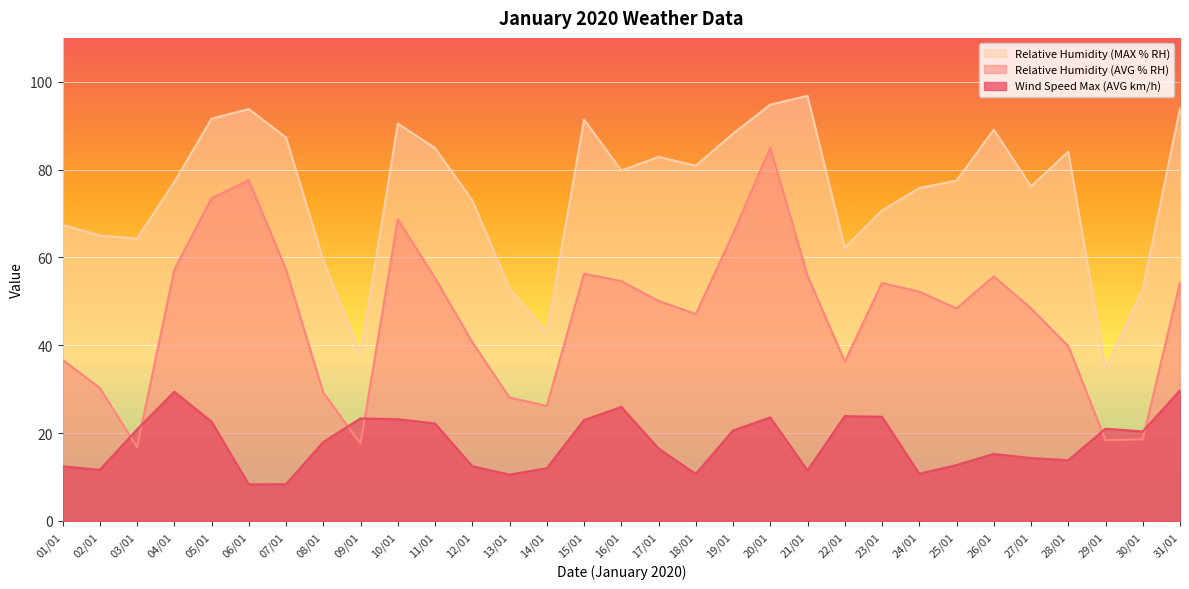

Reading right to left, list all the values displayed in this chart.

Wind Speed Max (AVG km/h): 31/01=29.8	30/01=20.4	29/01=21.0	28/01=13.8	27/01=14.3	26/01=15.3	25/01=12.7	24/01=10.8	23/01=23.7	22/01=23.9	21/01=11.5	20/01=23.6	19/01=20.6	18/01=10.7	17/01=16.5	16/01=26.0	15/01=23.0	14/01=12.0	13/01=10.6	12/01=12.5	11/01=22.2	10/01=23.2	09/01=23.4	08/01=18.0	07/01=8.4	06/01=8.3	05/01=22.6	04/01=29.4	03/01=20.8	02/01=11.7	01/01=12.4
Relative Humidity (AVG % RH): 31/01=54.4	30/01=18.6	29/01=18.4	28/01=39.8	27/01=48.4	26/01=55.7	25/01=48.4	24/01=52.2	23/01=54.2	22/01=36.3	21/01=55.8	20/01=85.0	19/01=65.4	18/01=47.1	17/01=50.1	16/01=54.6	15/01=56.3	14/01=26.2	13/01=28.1	12/01=40.7	11/01=55.3	10/01=68.7	09/01=17.6	08/01=29.2	07/01=57.2	06/01=77.6	05/01=73.5	04/01=57.2	03/01=16.8	02/01=30.3	01/01=36.7
Relative Humidity (MAX % RH): 31/01=94.0	30/01=52.8	29/01=34.8	28/01=84.1	27/01=76.2	26/01=89.1	25/01=77.5	24/01=75.8	23/01=70.7	22/01=62.2	21/01=96.8	20/01=94.8	19/01=88.2	18/01=80.9	17/01=82.9	16/01=79.8	15/01=91.4	14/01=42.8	13/01=53.0	12/01=73.0	11/01=84.9	10/01=90.5	09/01=38.0	08/01=59.4	07/01=87.3	06/01=93.8	05/01=91.6	04/01=77.2	03/01=64.3	02/01=65.0	01/01=67.4